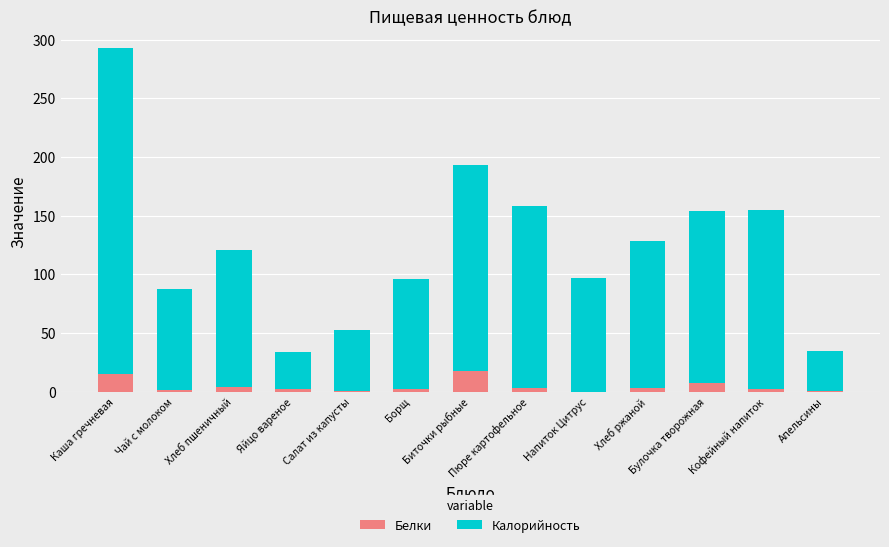

Are the bars horizontal?

No